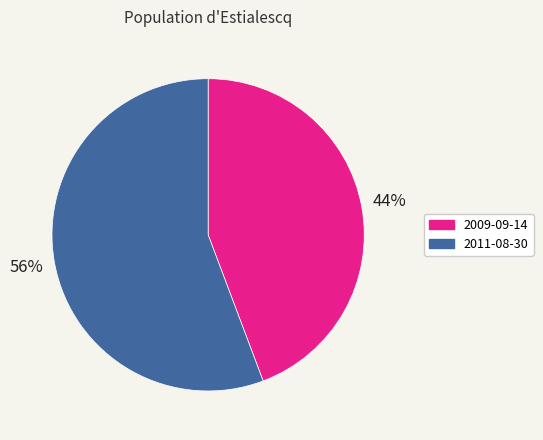

What percentage is the 2009-09-14 slice, to the nearest percent?

44%